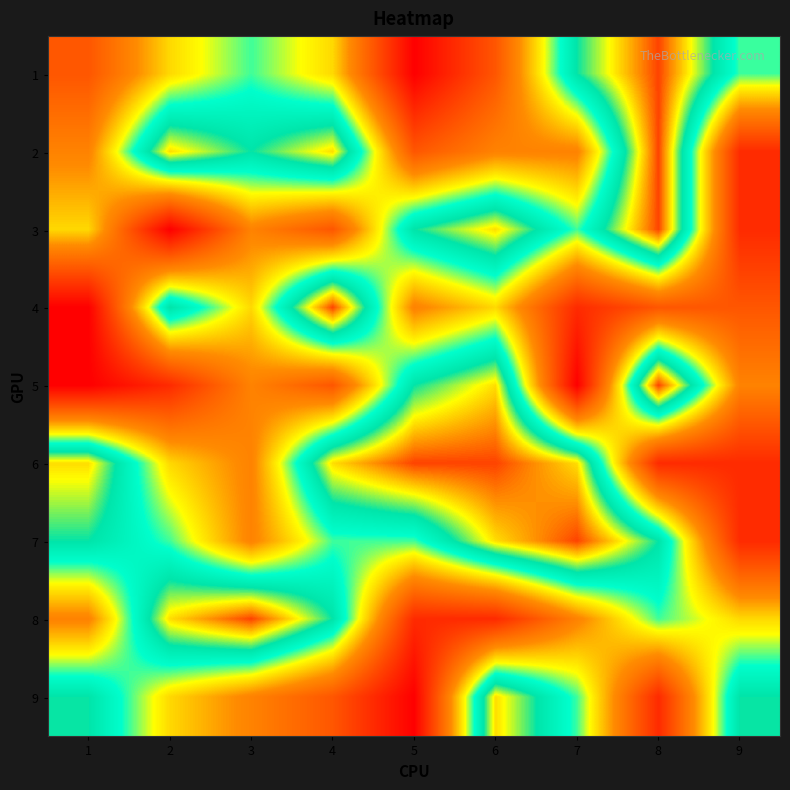

At which category does the chart reach its peak across all series?

8